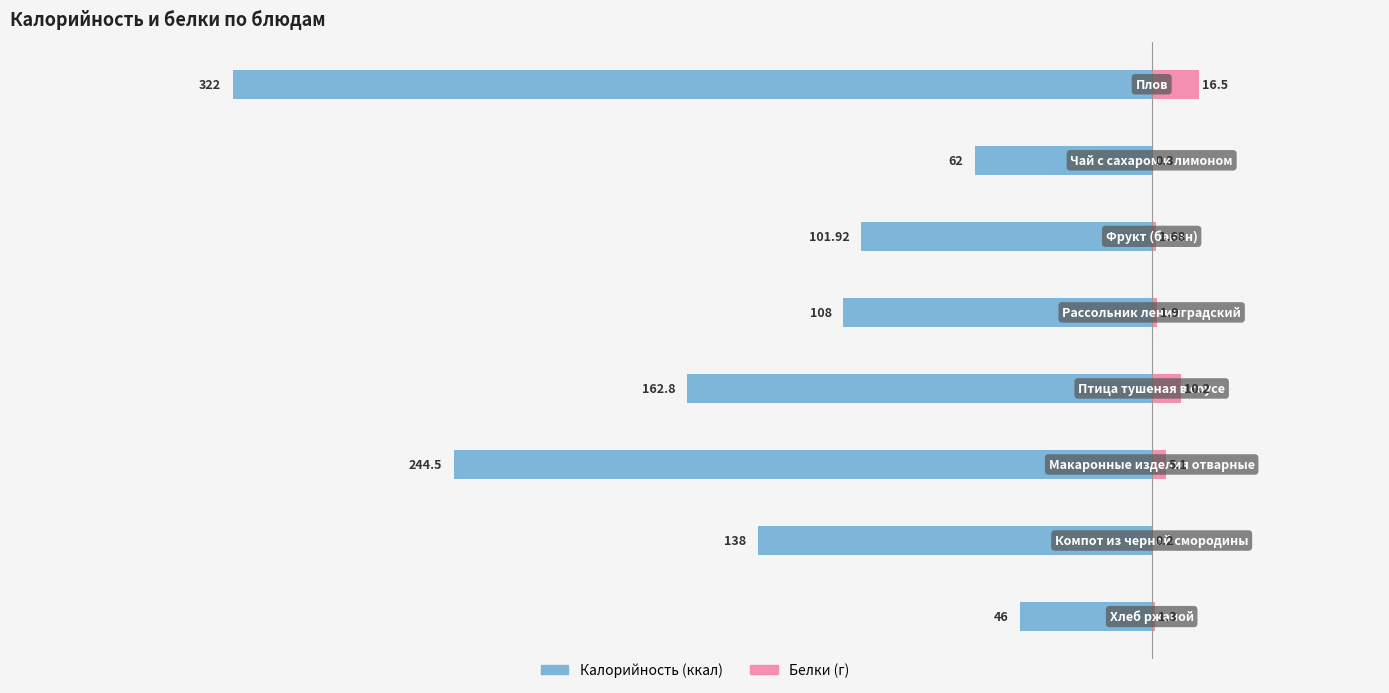

Reading left to right, extract all data points from this chart.

Калорийность: -322.0	-62.0	-101.9	-108.0	-162.8	-244.5	-138.0	-46.0
Белки: 16.5	0.3	1.7	1.9	10.2	5.1	0.2	1.3